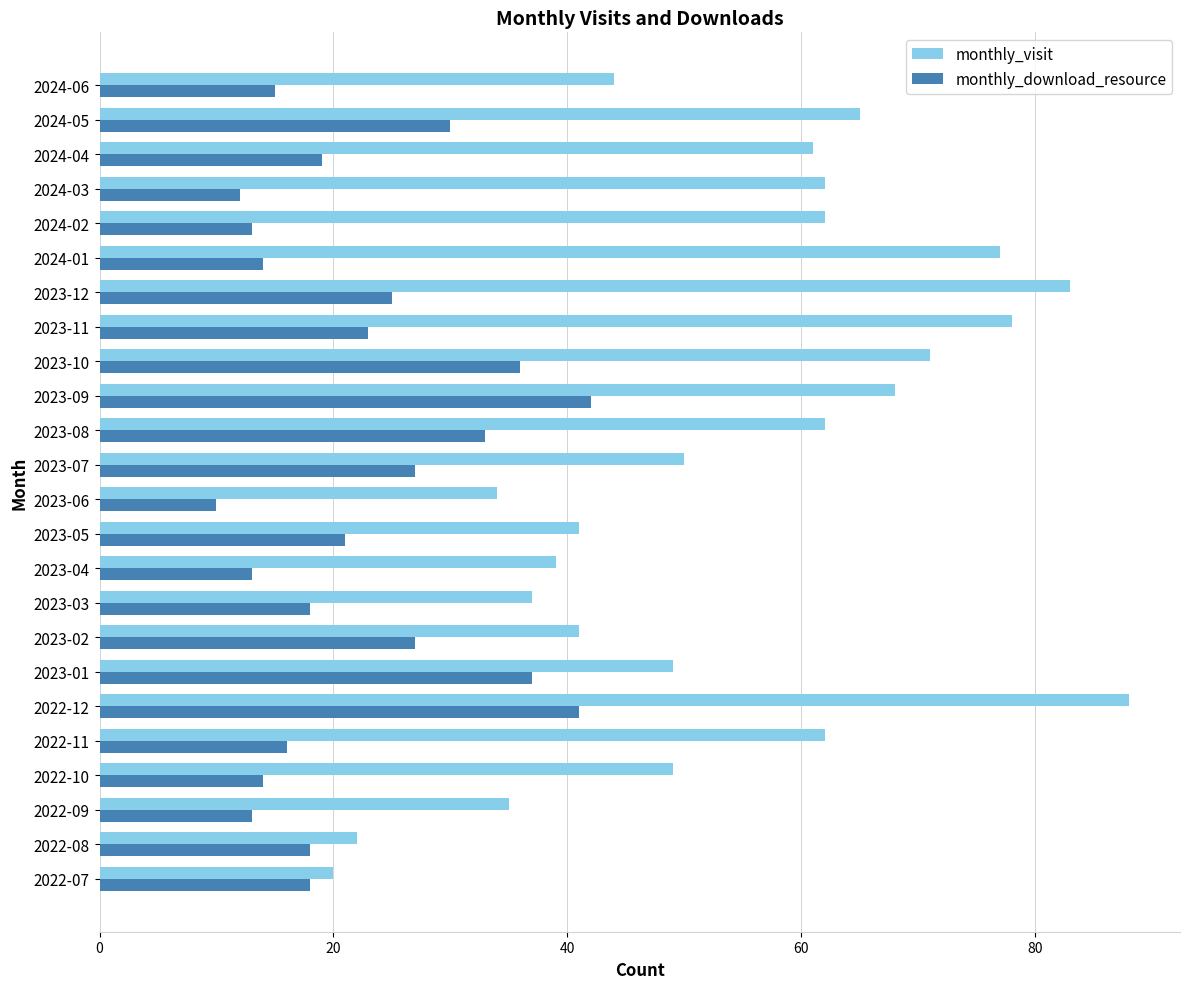

At which category is the sum across all series the highest?

2022-12